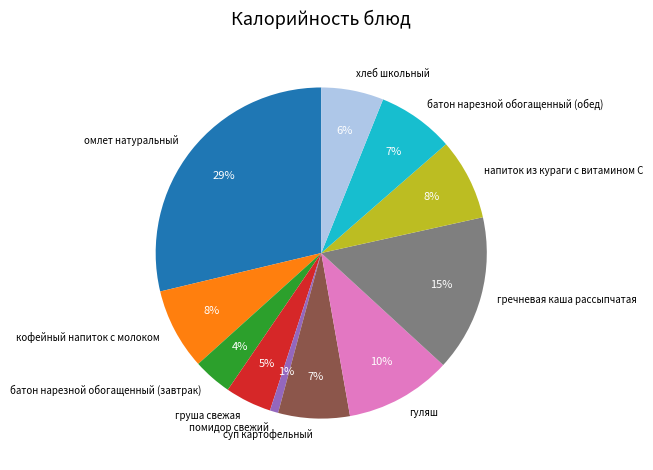

Is there any slice that represents more than half of the pie?

No